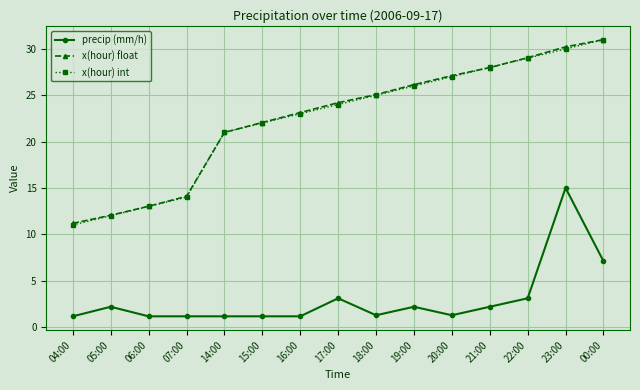

How many lines are shown in the chart?

3